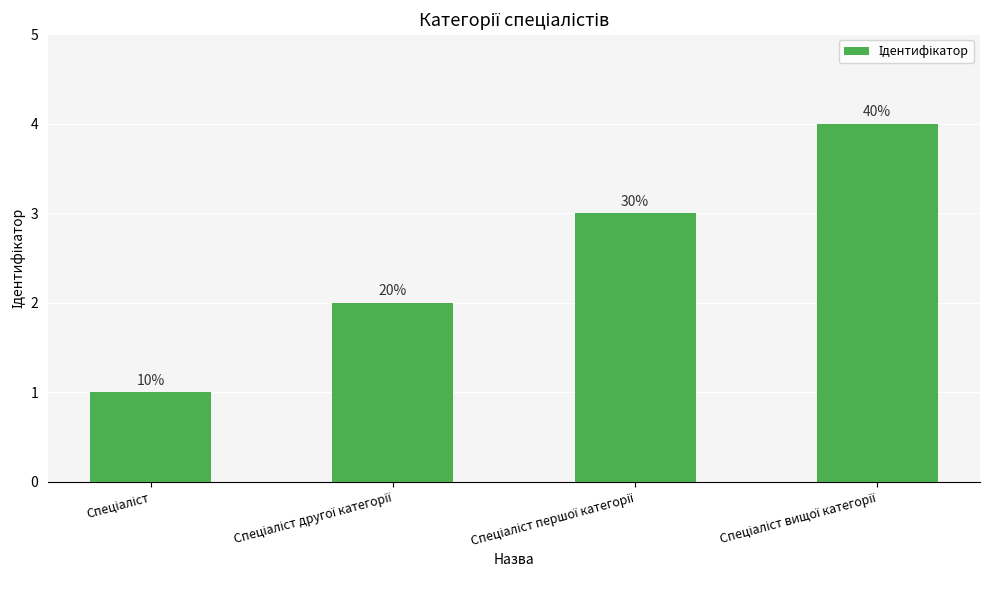

What is the sum of the values at Спеціаліст вищої категорії and Спеціаліст?

5